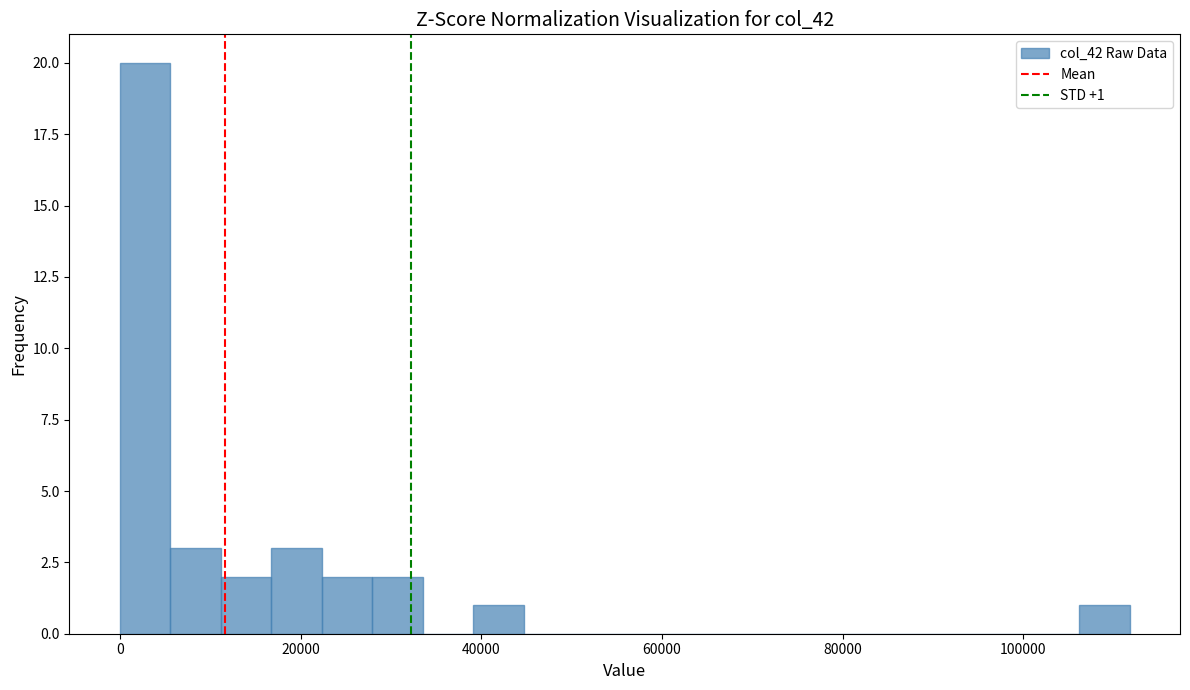

Read against the x-axis, roughly where is the centre of the tallest bar?

2000